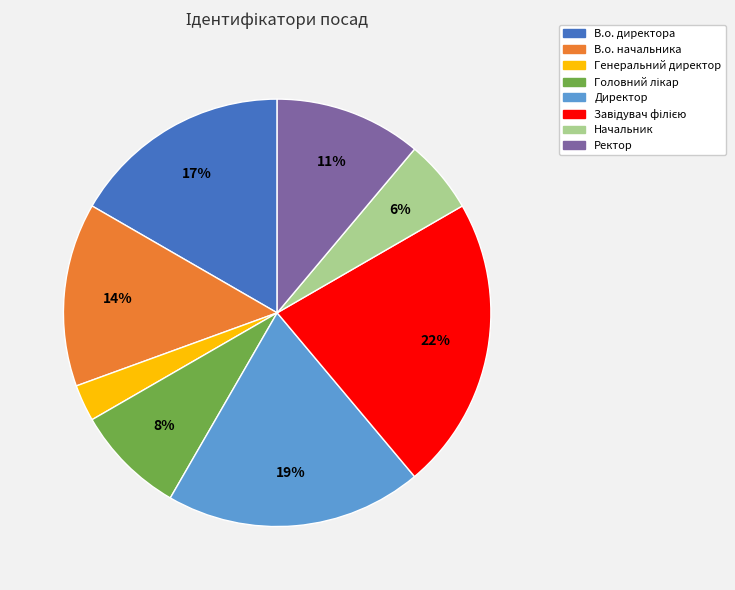

Is it true that Генеральний директор is 3% of the pie?

True